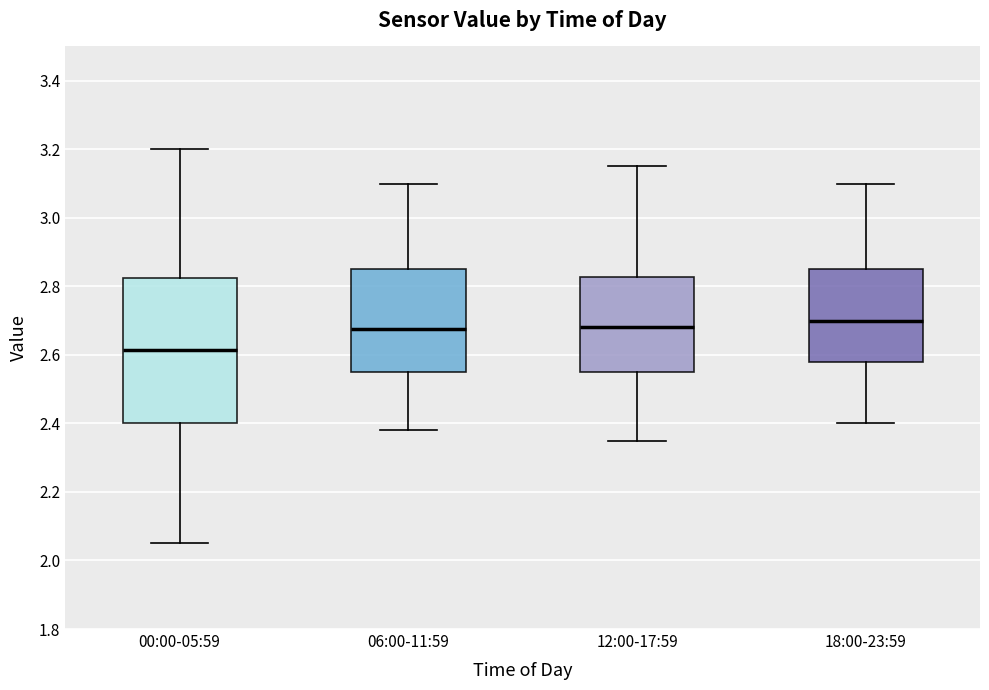

Which box is the tallest, from its lower edge to its upper edge?

00:00-05:59